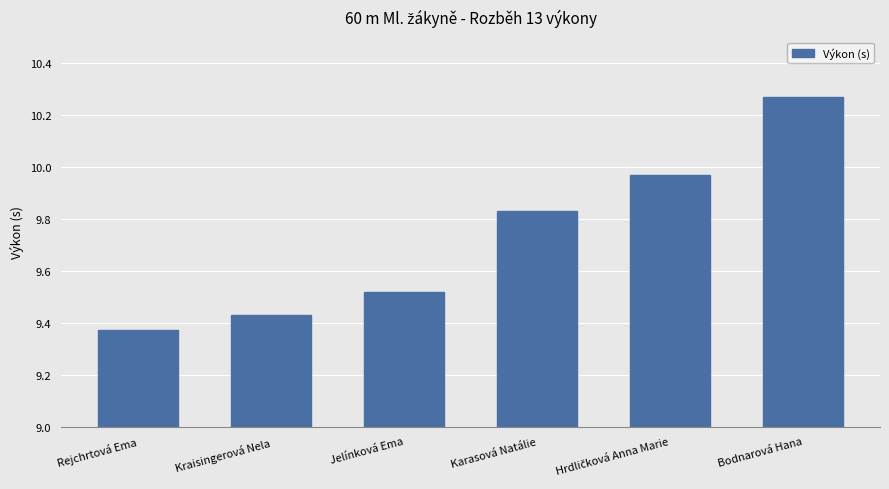

The value at Rejchrtová Ema is 13.1. True or false?

False